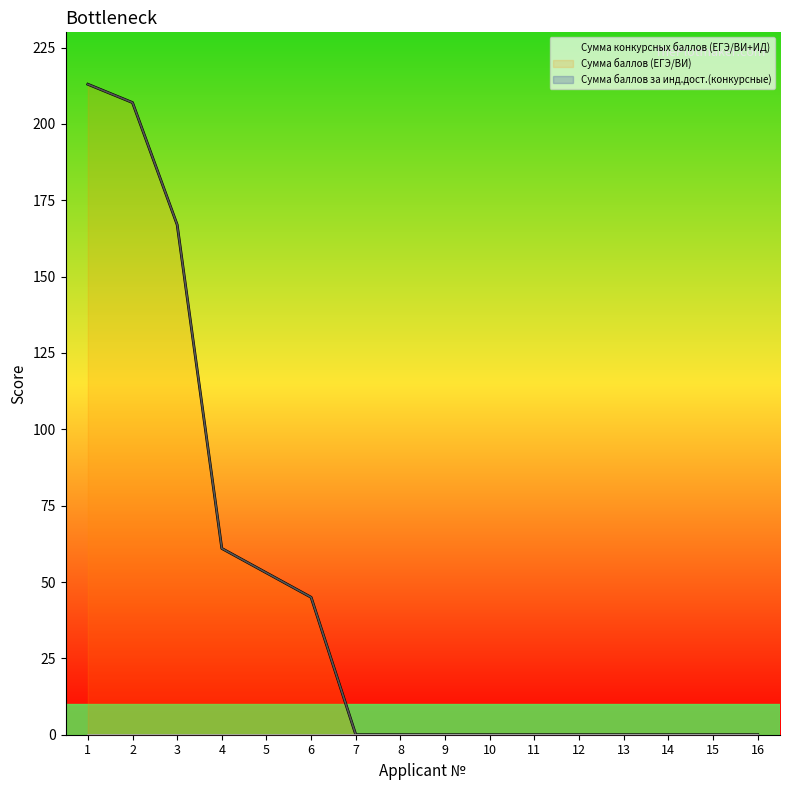

Reading left to right, what are all the values shown in this chart?

Сумма конкурсных баллов (ЕГЭ/ВИ+ИД): 213	207	167	61	53	45	0	0	0	0	0	0	0	0	0	0
Сумма баллов (ЕГЭ/ВИ): 213	207	167	61	53	45	0	0	0	0	0	0	0	0	0	0
Сумма баллов за инд.дост.(конкурсные): 0	0	0	0	0	0	0	0	0	0	0	0	0	0	0	0